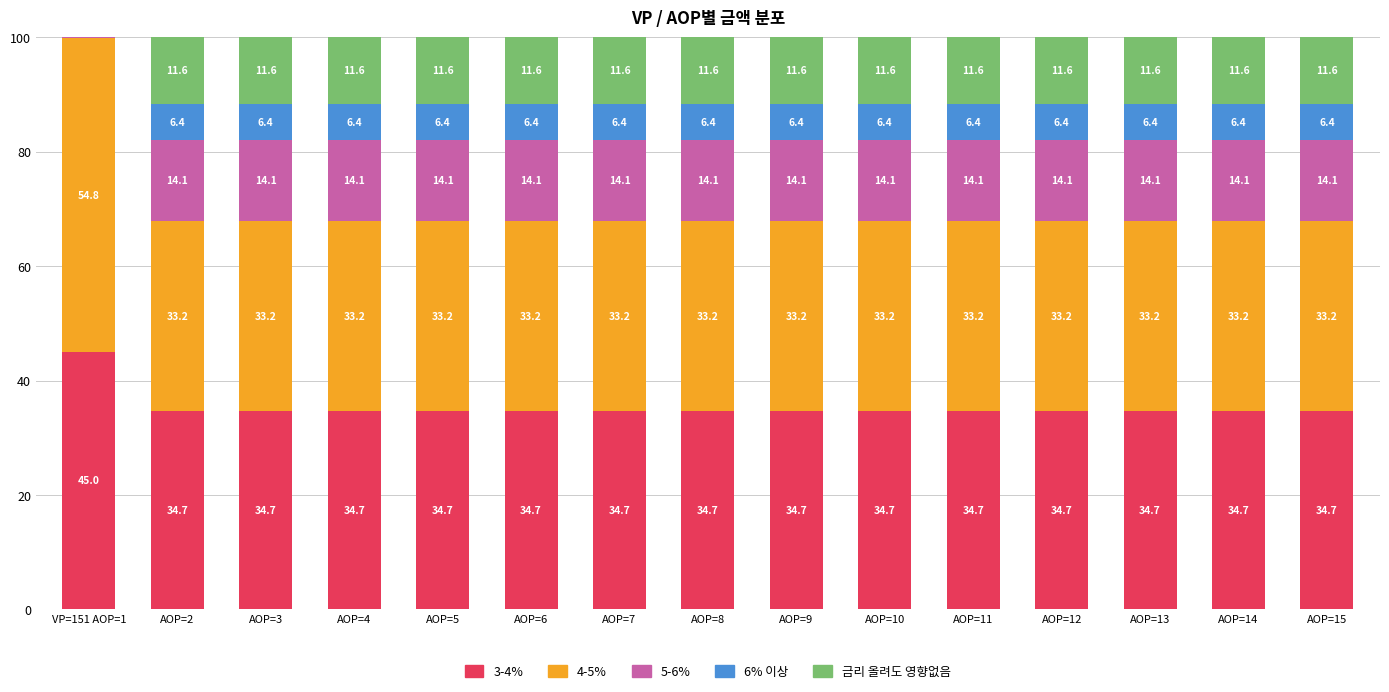

What is the total value across all series at AOP=10?

100.0